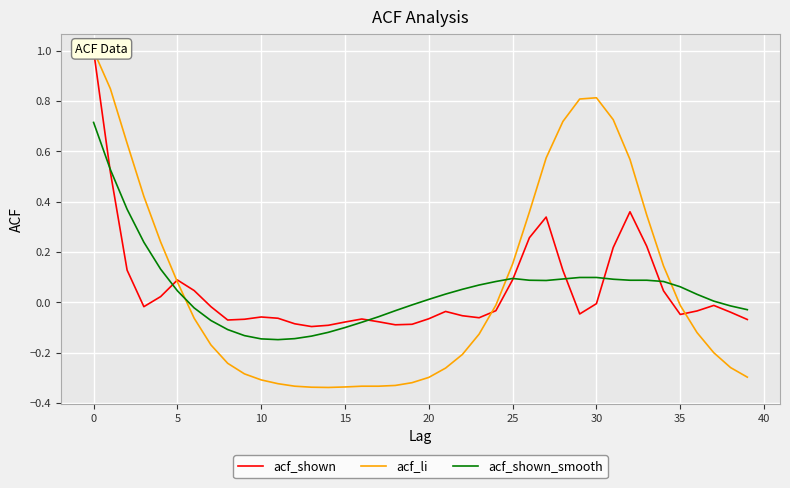

Which series has the largest total across all categories?

acf_li